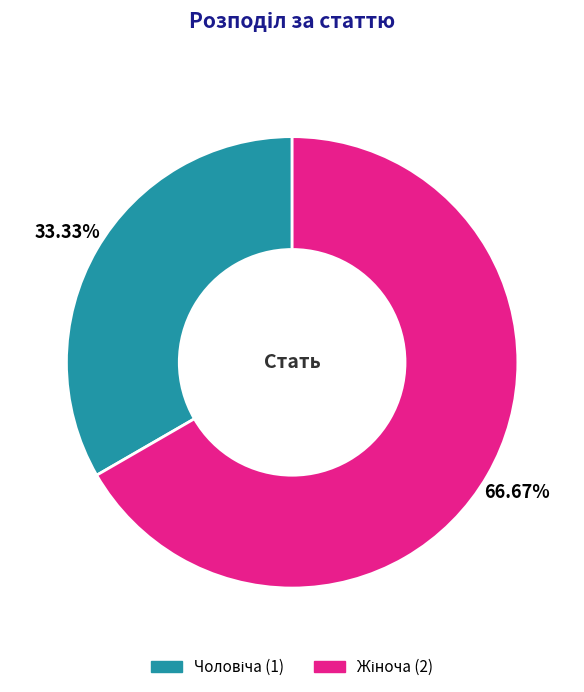

Is there a majority slice in this chart?

Yes